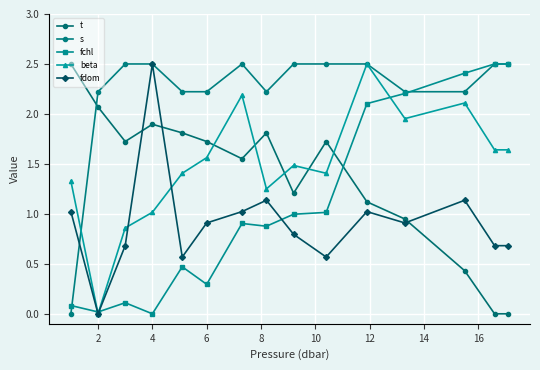

Which series has the widest spread of values?

t